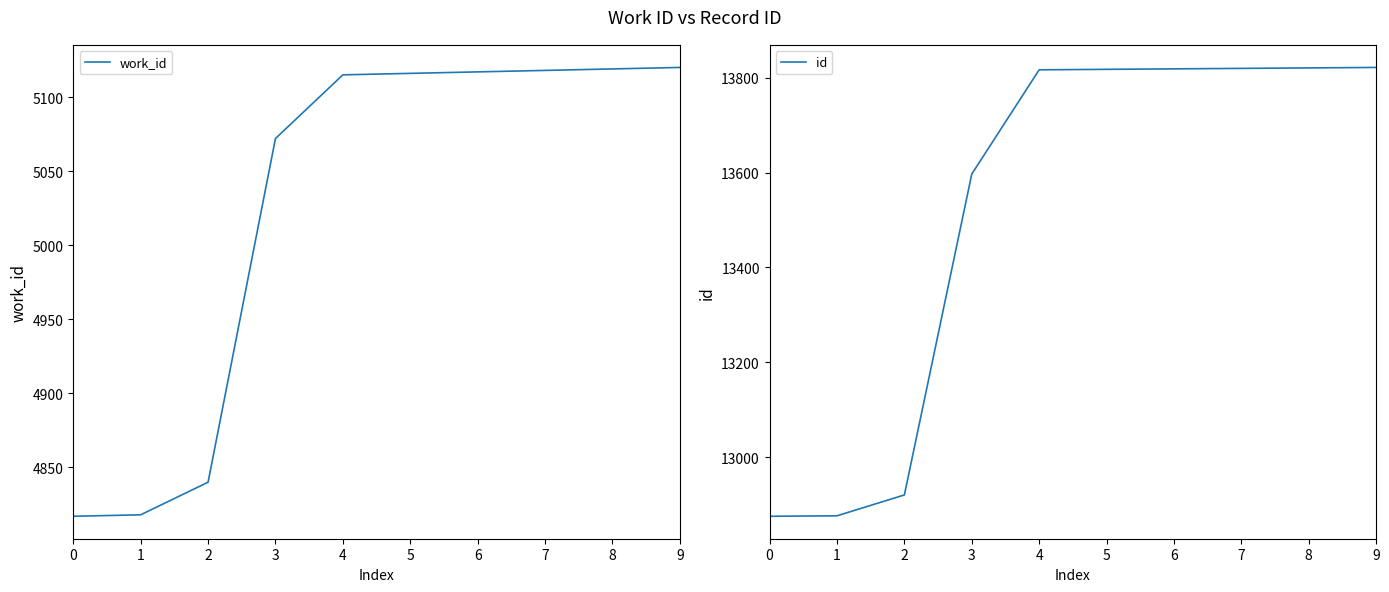

The value of work_id at 1 is 7272. True or false?

False